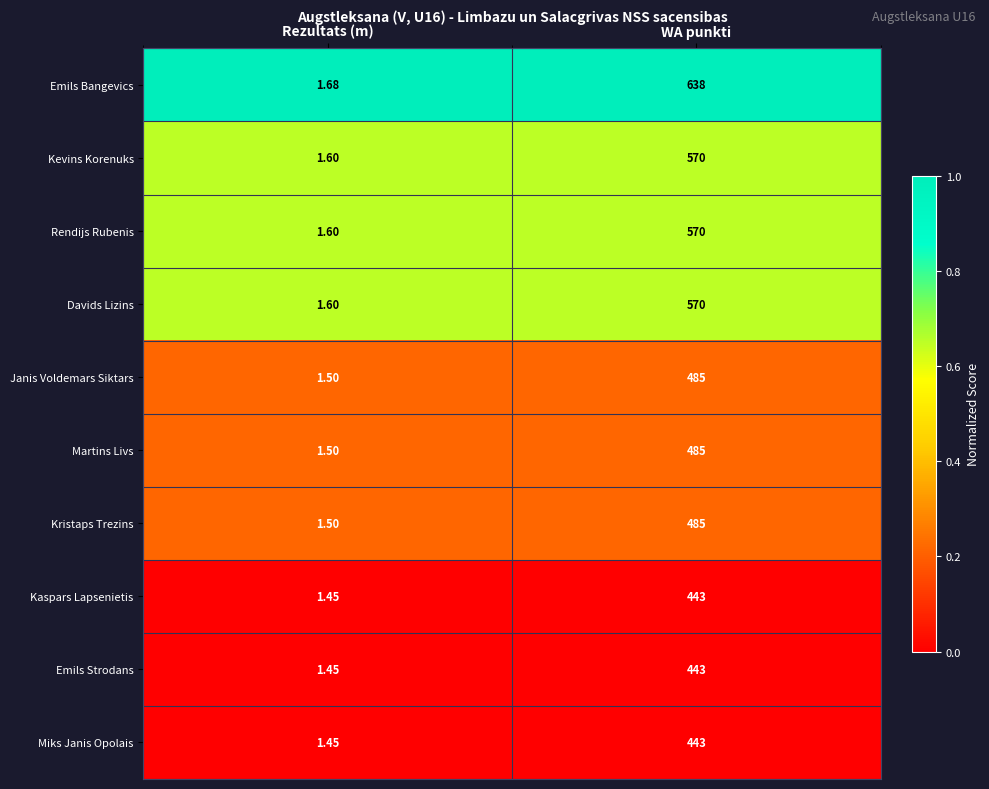

Is the value of Janis Voldemars Siktars at WA punkti greater than the value of Miks Janis Opolais at Rezultats (m)?

Yes